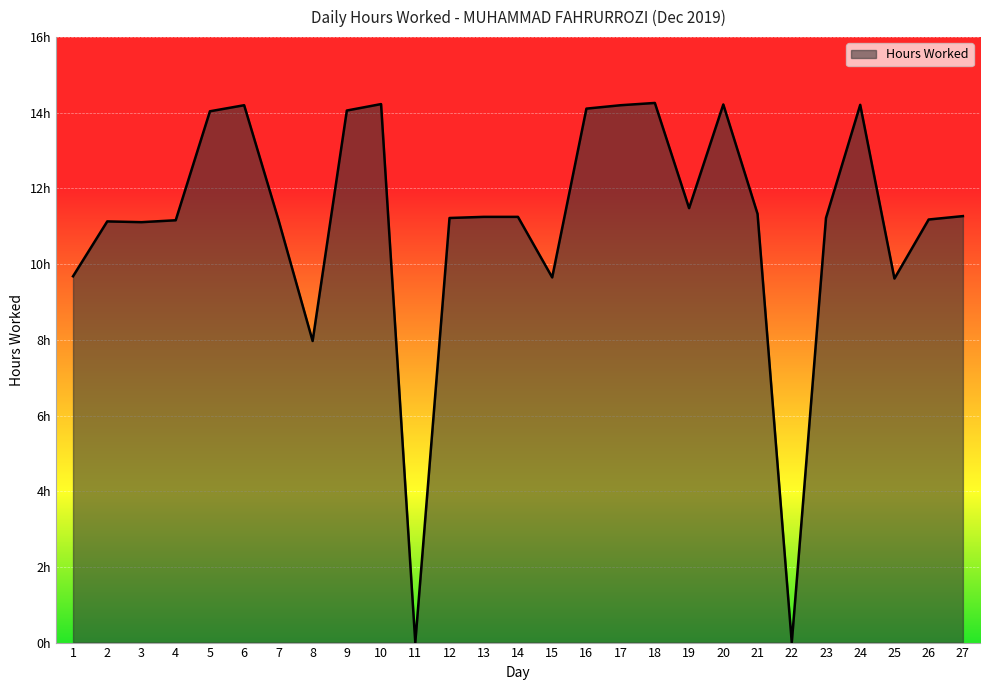

What is the value of the 26th point from the left?

11.2